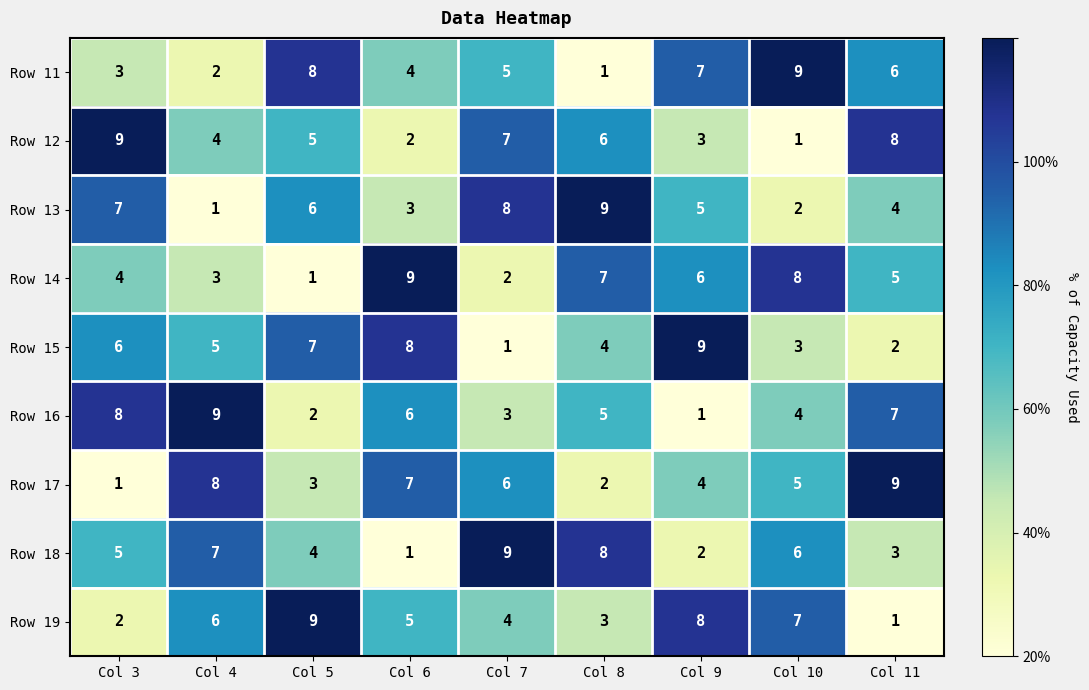

Which category has the highest value in the Row 19 series?

Col 5